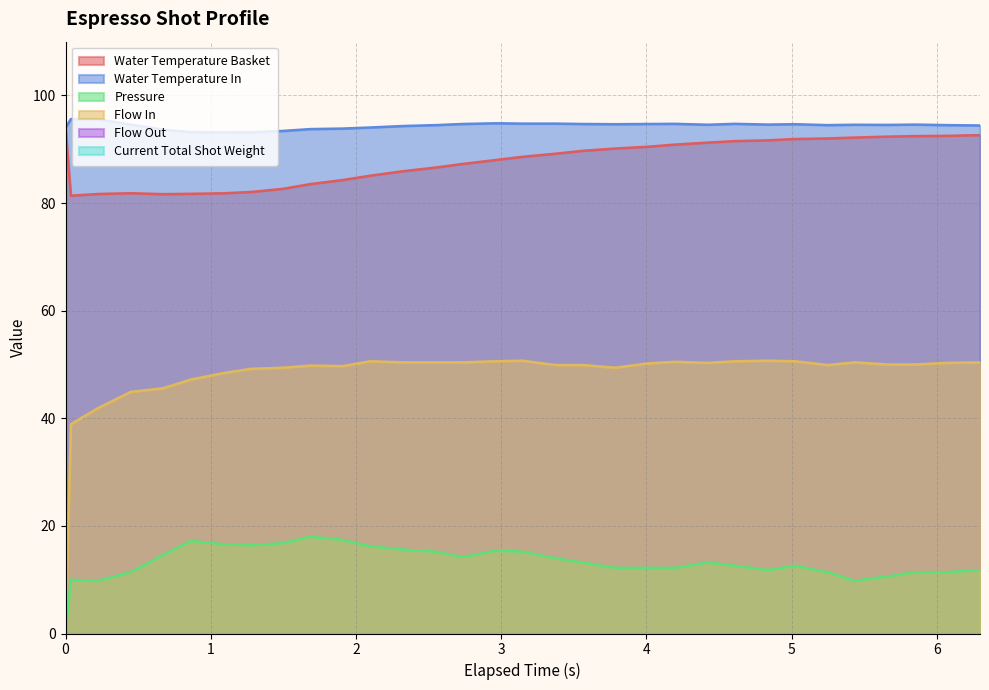

What is the sum of the pressure values at 6.074 and 5.024?

24.0